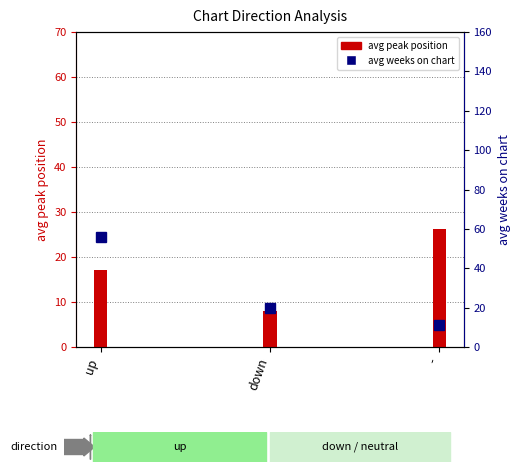

Rank the series by their maximum value, from highest to lowest.

avg weeks on chart, avg peak position